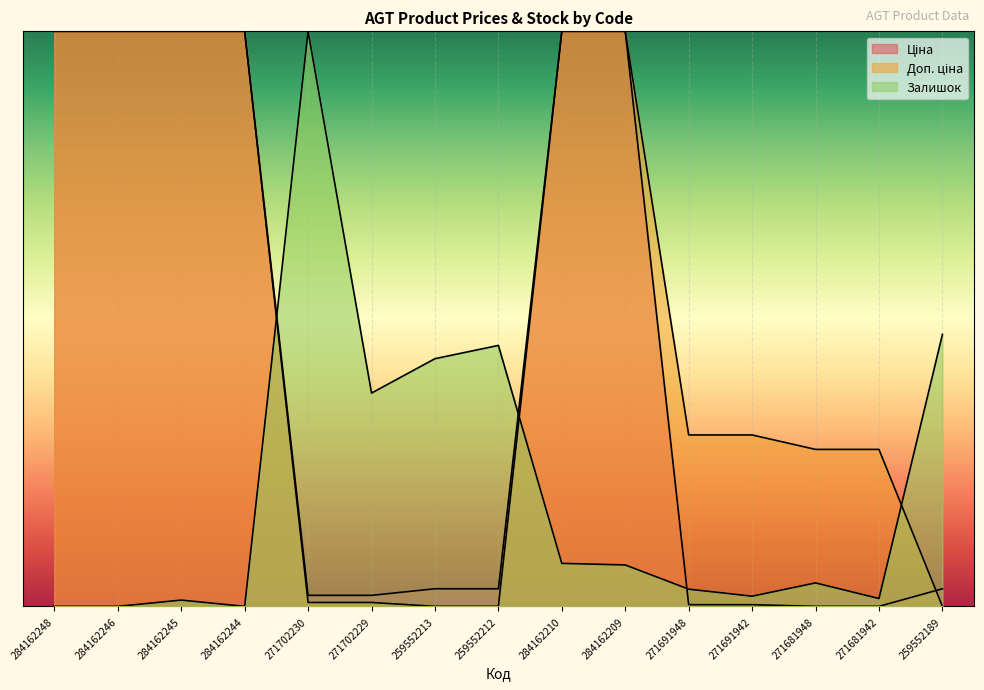

The Залишок series shows 0.0 at 271691948. True or false?

False